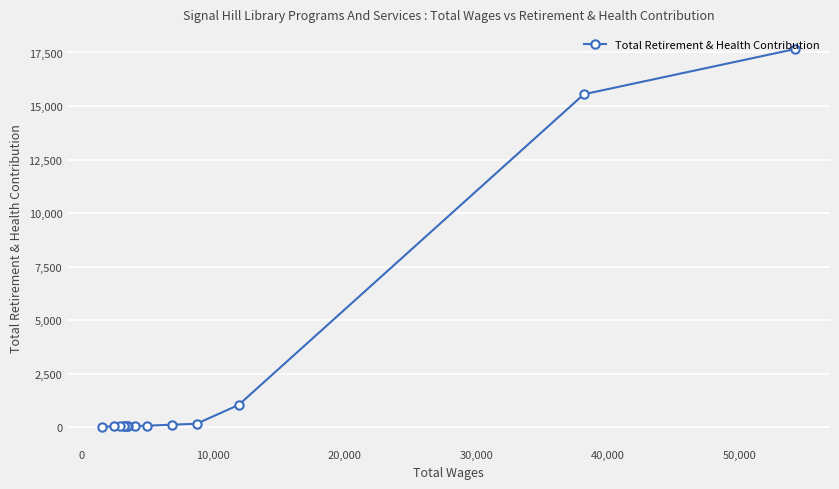

What is the difference between the second highest and second lowest values?

15517